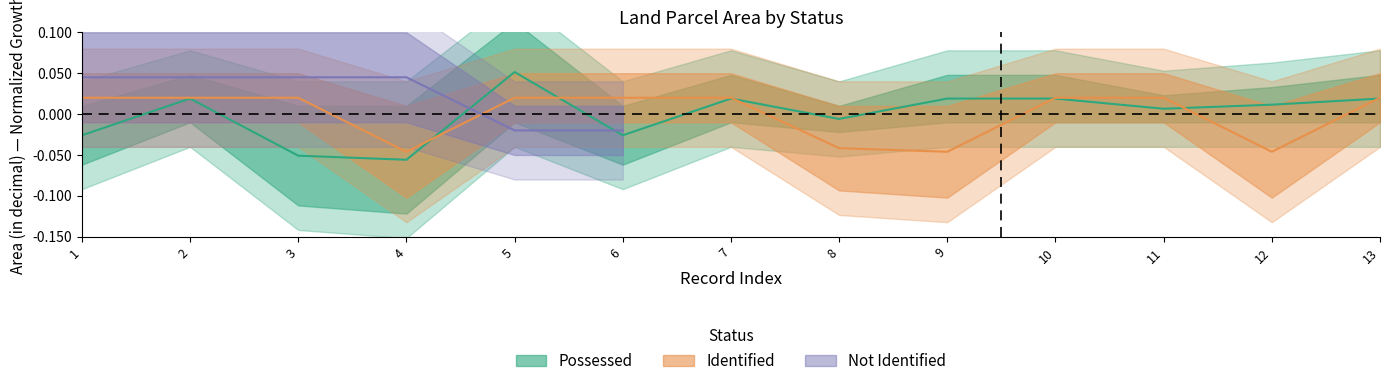

How many values in the Possessed series are below 0?

5